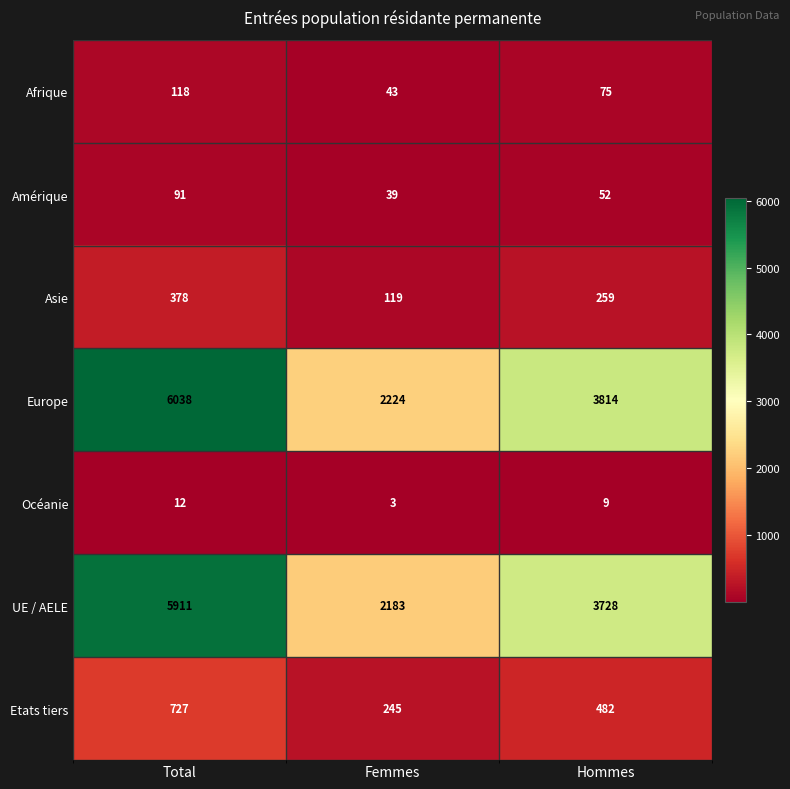

What is the difference between the highest and lowest values at Hommes?

3805